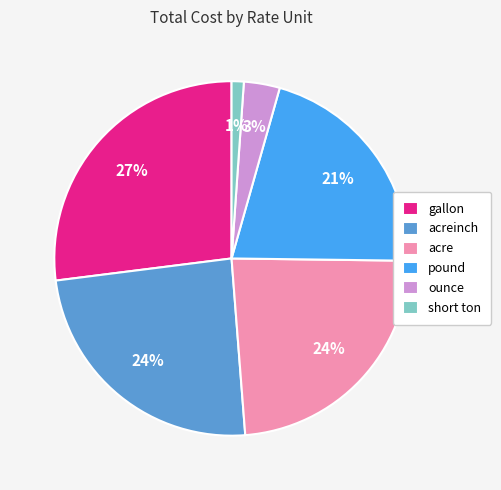

Do short ton and acreinch together represent more than half of the pie?

No